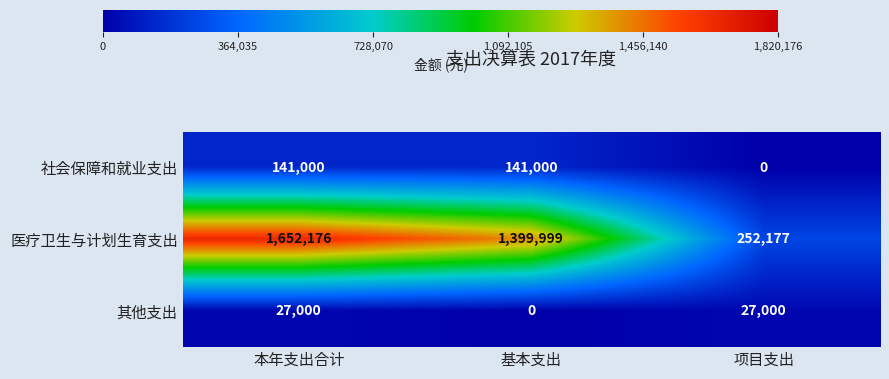

What is the average value of the 社会保障和就业支出 series?

94000